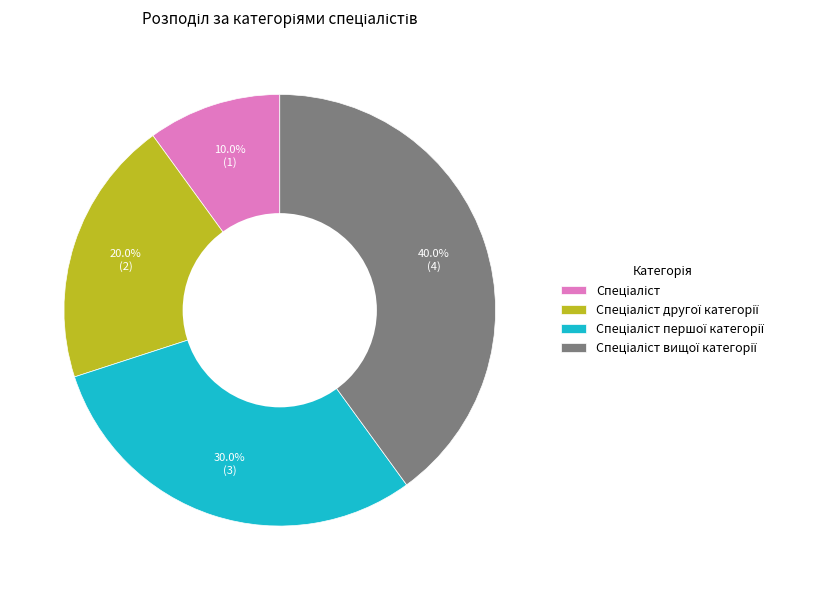

Is there a majority slice in this chart?

No